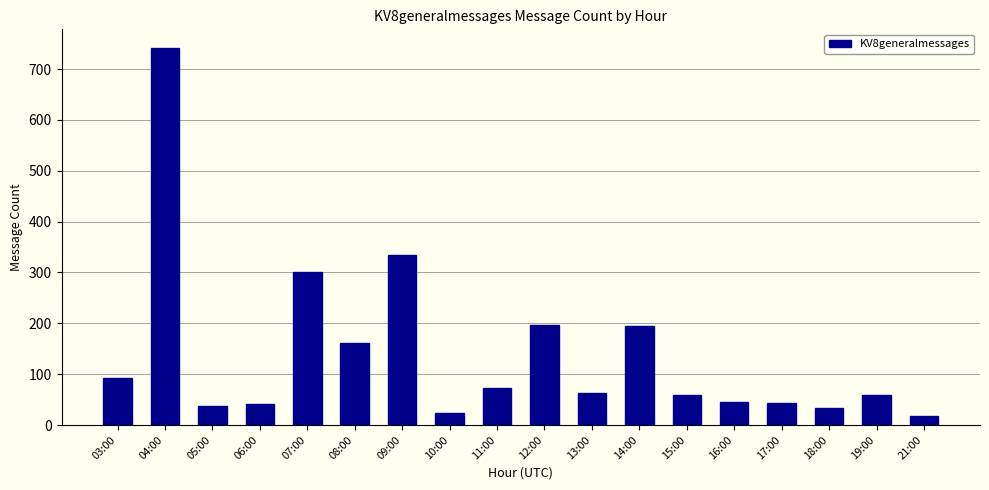

At which category does the chart reach its peak across all series?

04:00